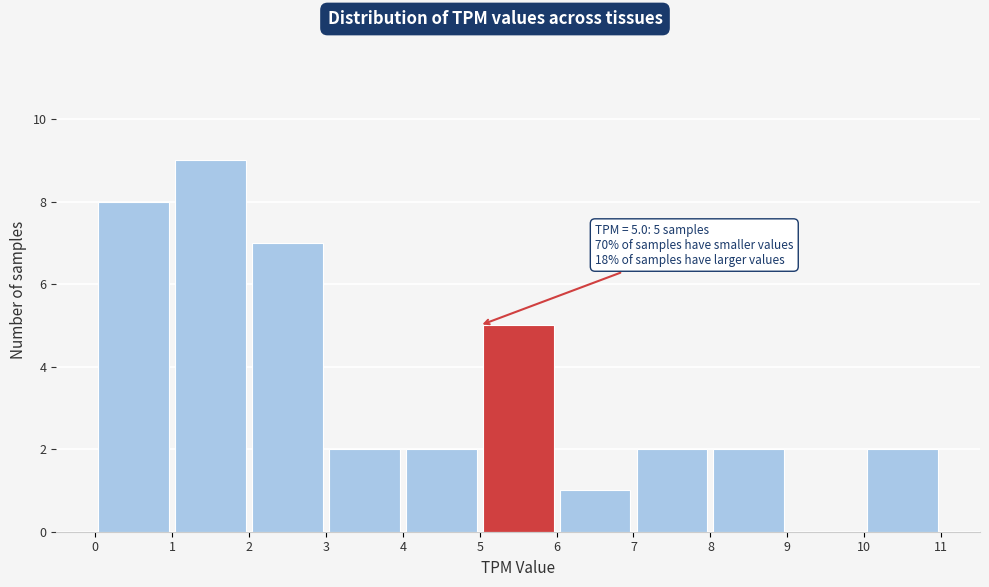

Which range on the x-axis has the tallest bar?

1 to 2